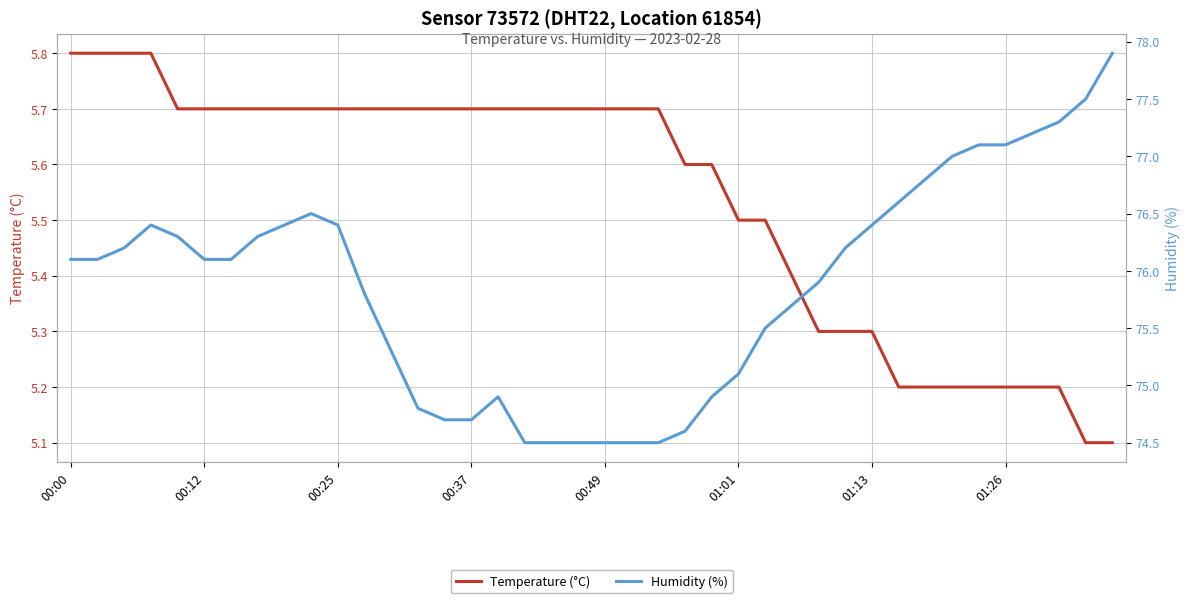

What is the highest value of the Temperature (°C) series?

5.8